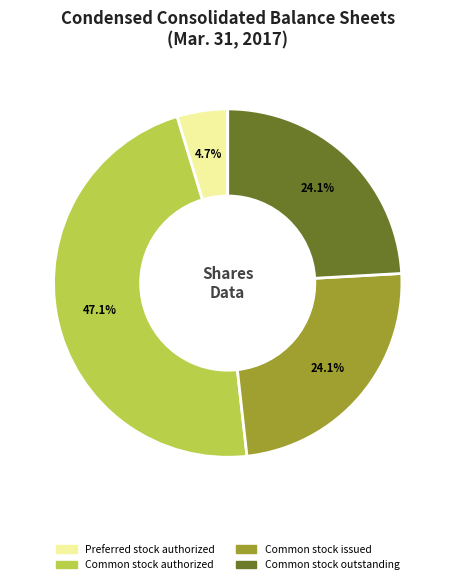

What is the smallest slice in the pie chart?

Preferred stock authorized